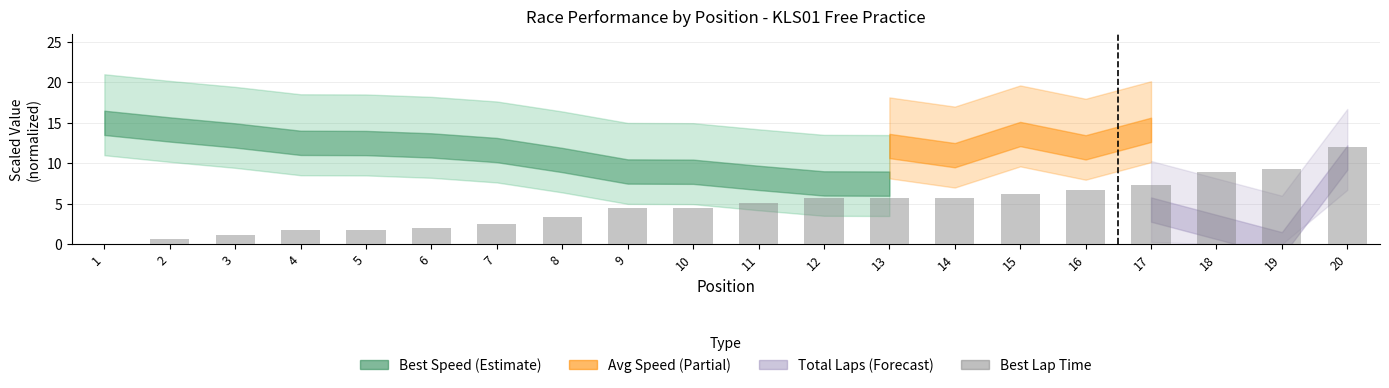

What is the ratio of the value at 13 to the value at 11?

1.1